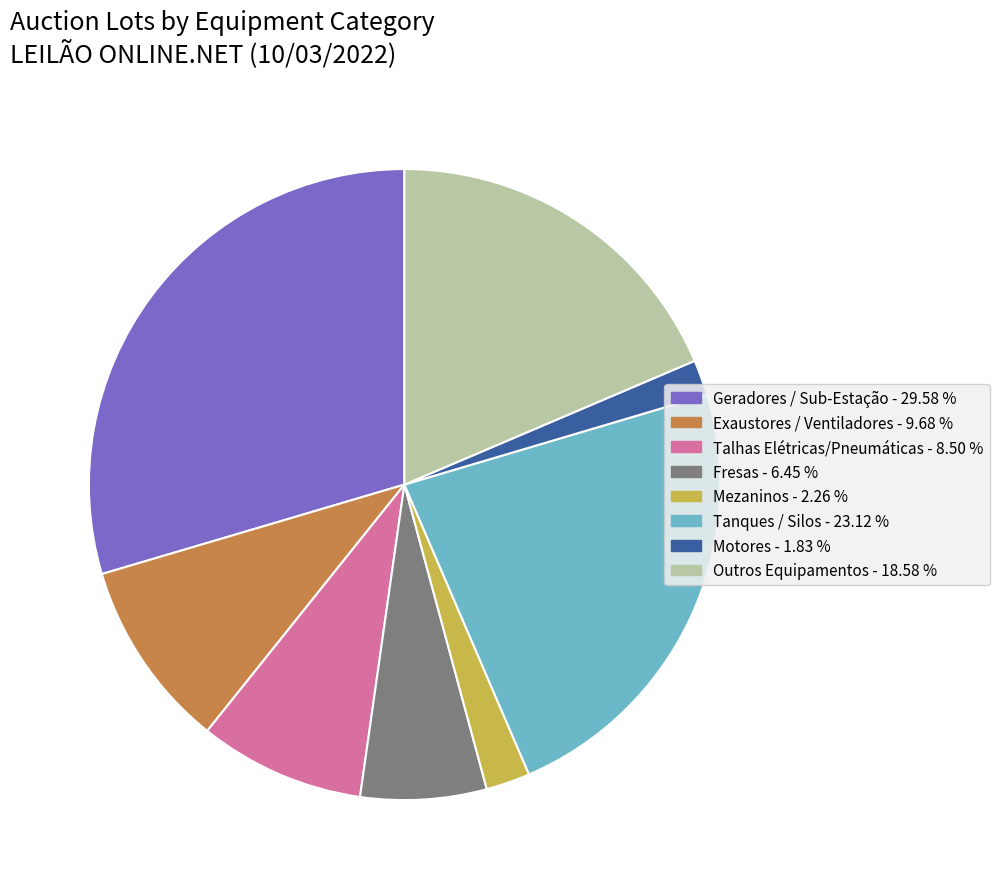

Is there any slice that represents more than half of the pie?

No